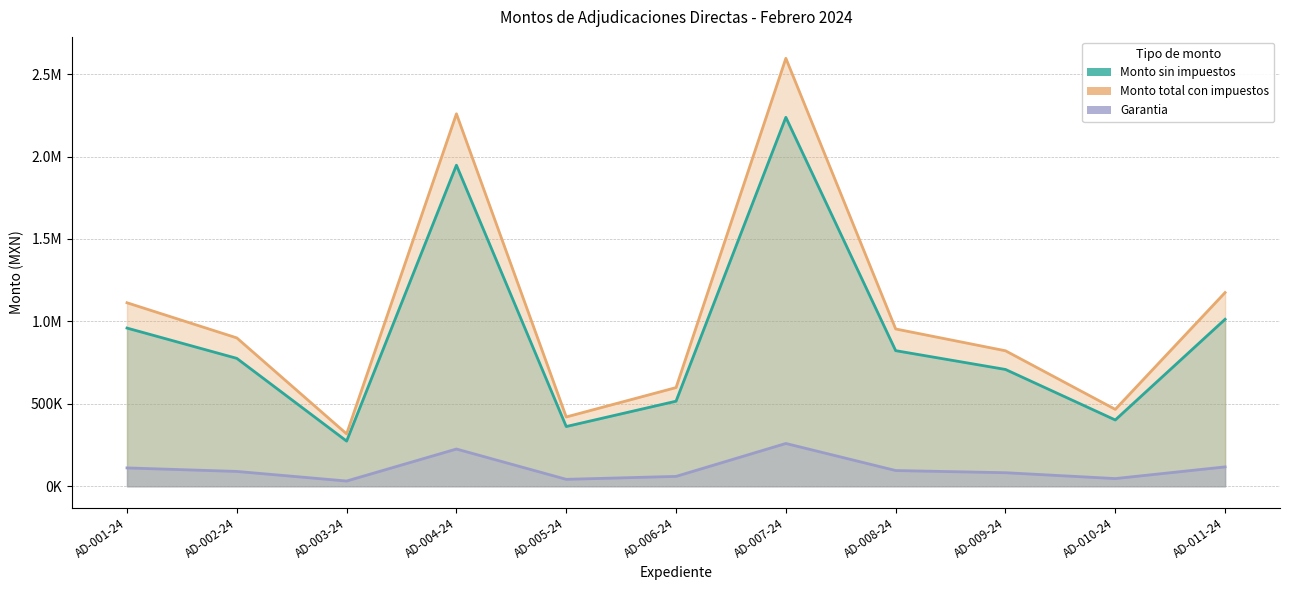

The value of Monto total con impuestos at AD-008-24 is 429313.4. True or false?

False